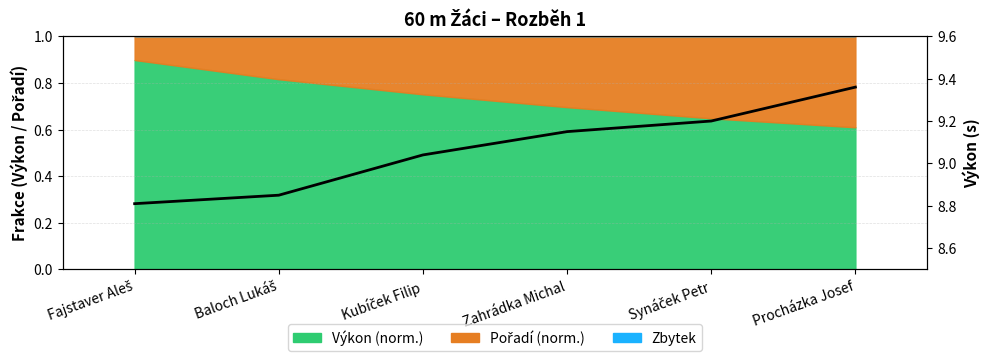

What is the label of the 5th point from the right?

Baloch Lukáš